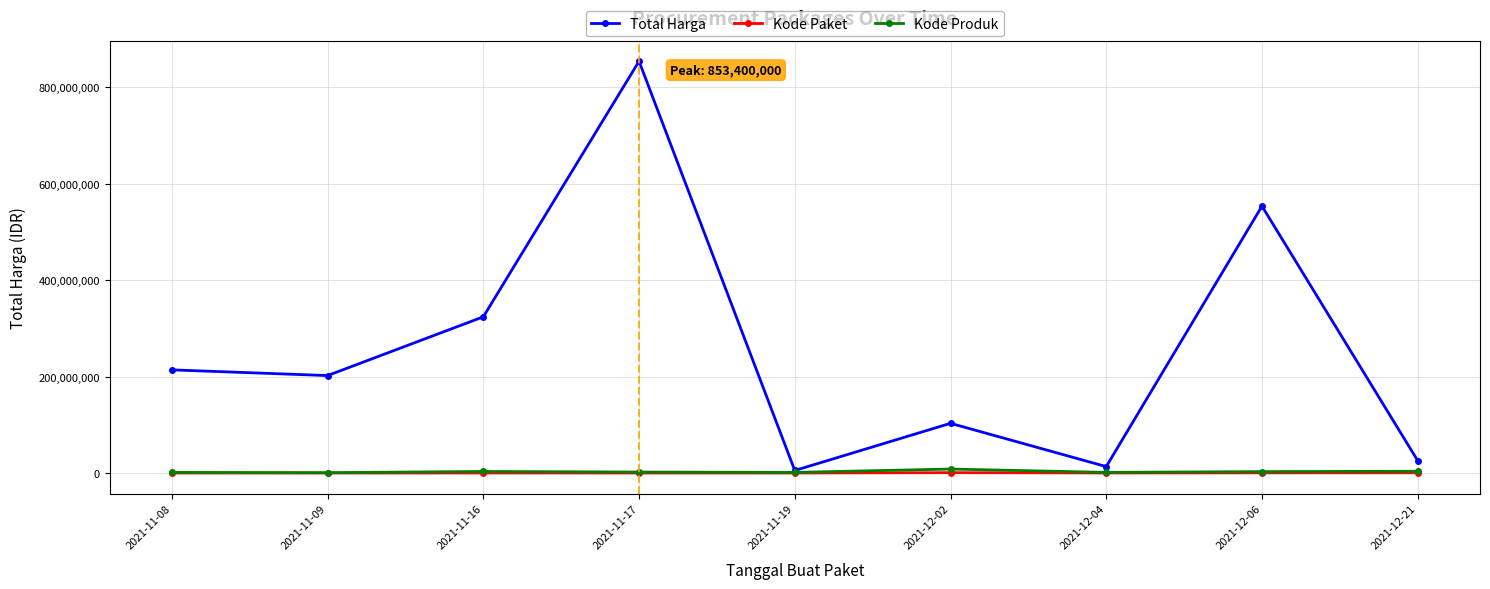

Count the number of data series in this chart.

3